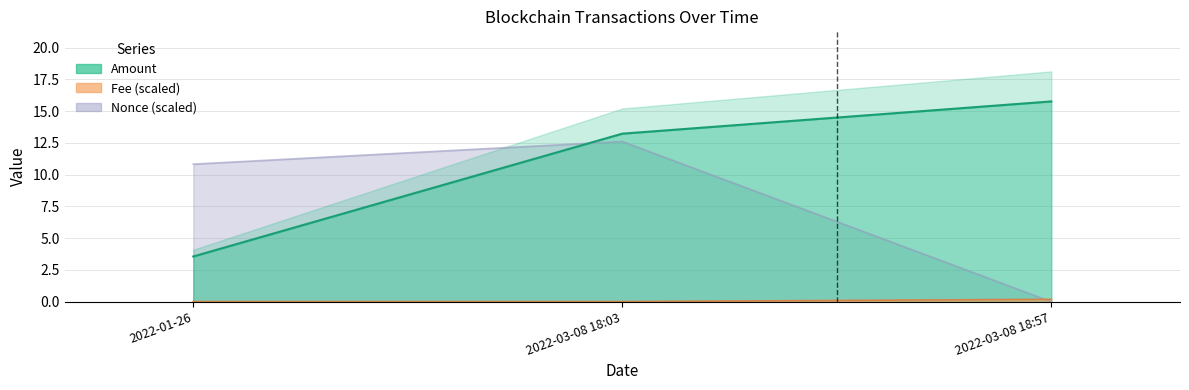

The value of Nonce at 2022-03-08 18:03 is 12.6. True or false?

True